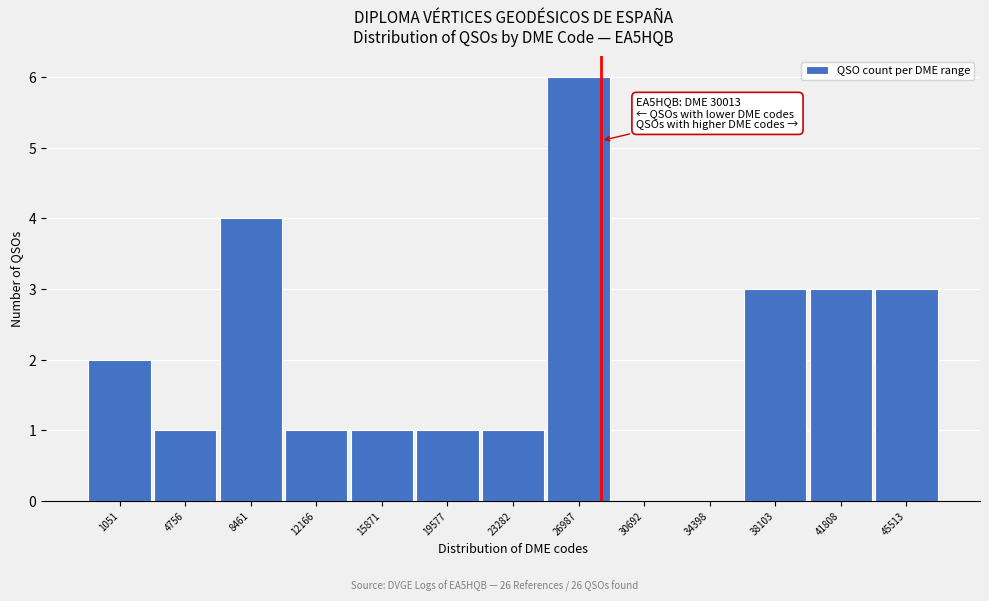

Reading left to right, extract all data points from this chart.

1051=2	4756=1	8461=4	12166=1	15871=1	19577=1	23282=1	26987=6	30692=0	34398=0	38103=3	41808=3	45513=3